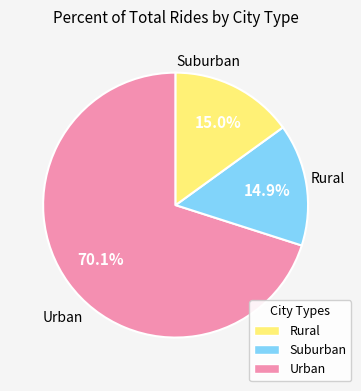

Does any single category account for the majority?

Yes